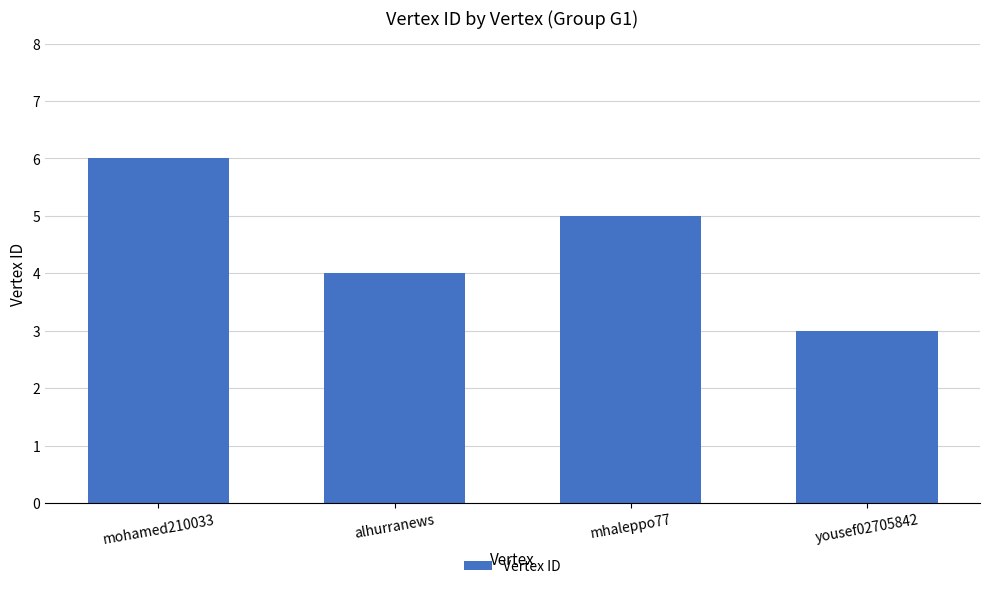

Rank the categories by value from highest to lowest.

mohamed210033, mhaleppo77, alhurranews, yousef02705842